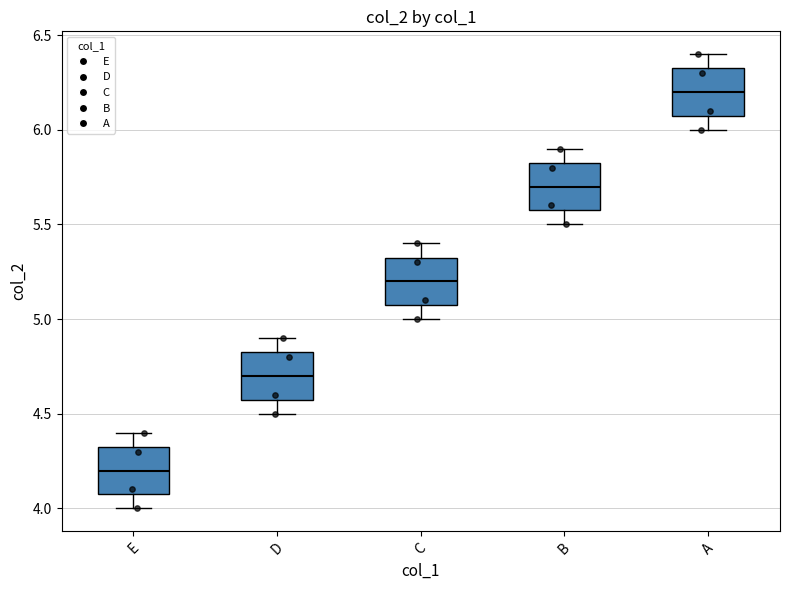

Reading left to right, read every box against the y-axis: the position of its median line, the range the box covers, and the ends of its whiskers. The values are not printed on the chart, so give them approximately, as read against the axis.

E: median 4.20, box 4.10 to 4.35, whiskers 4.00 to 4.40
D: median 4.70, box 4.60 to 4.85, whiskers 4.50 to 4.90
C: median 5.20, box 5.10 to 5.35, whiskers 5.00 to 5.40
B: median 5.70, box 5.60 to 5.85, whiskers 5.50 to 5.90
A: median 6.20, box 6.10 to 6.35, whiskers 6.00 to 6.40